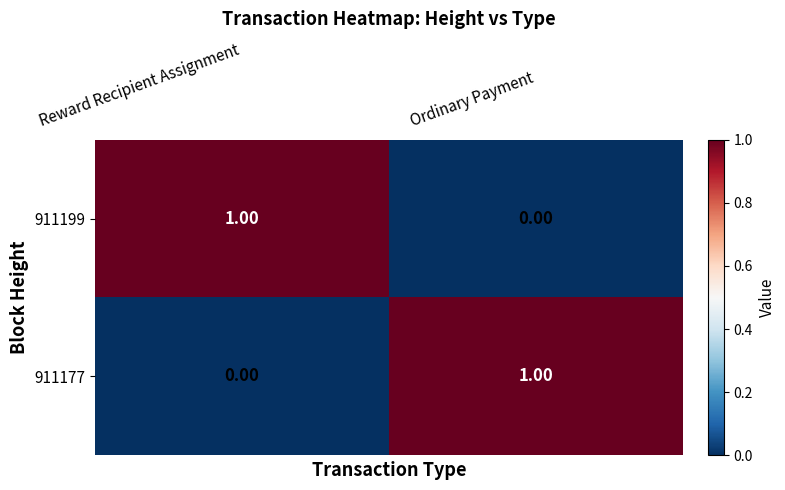

Which category has the highest value in the 911199 series?

Reward Recipient Assignment